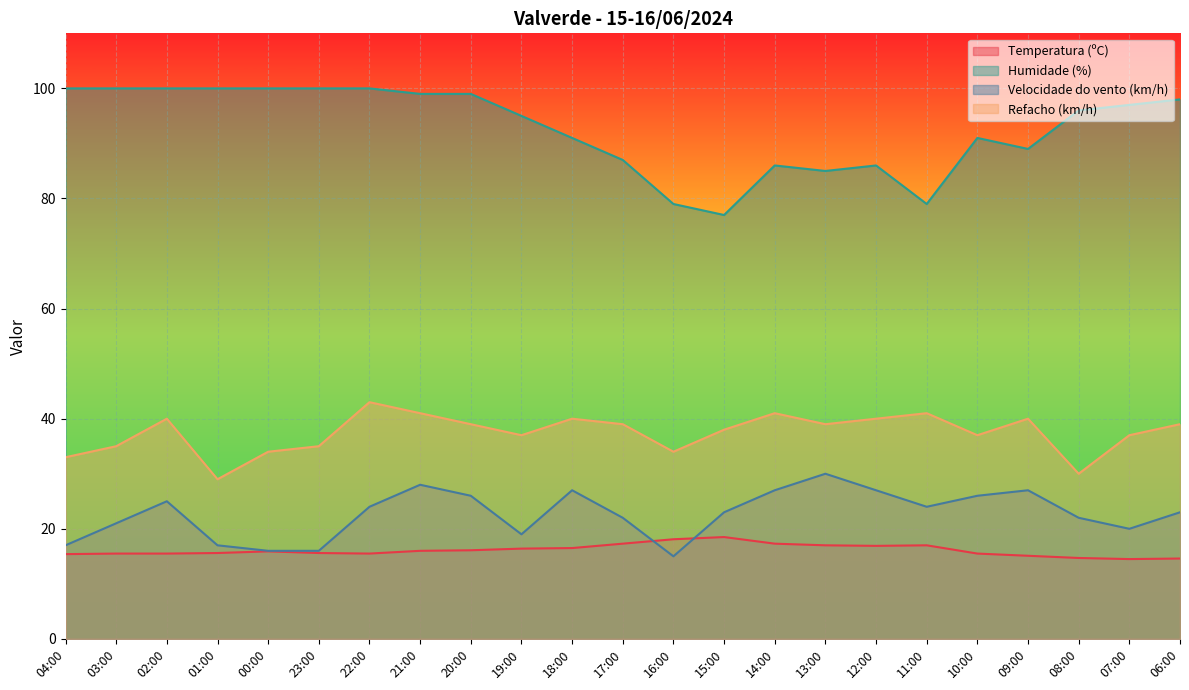

At which category is the sum across all series the highest?

21:00